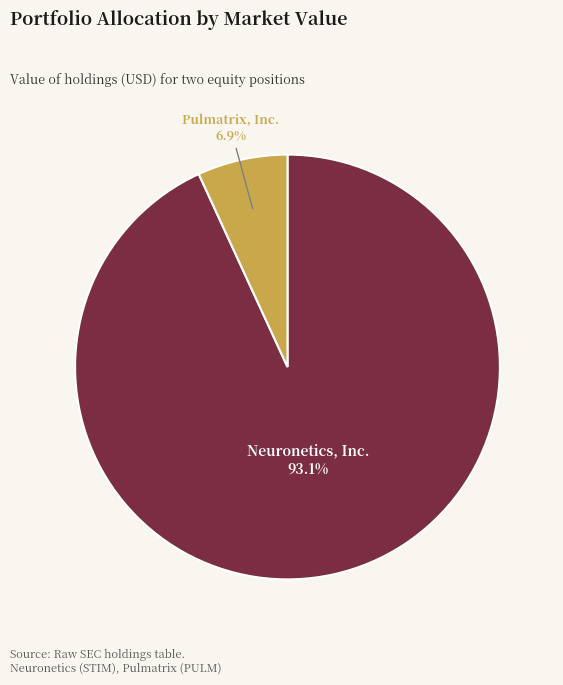

Is the sum of Pulmatrix, Inc. and Neuronetics, Inc. greater than half?

Yes